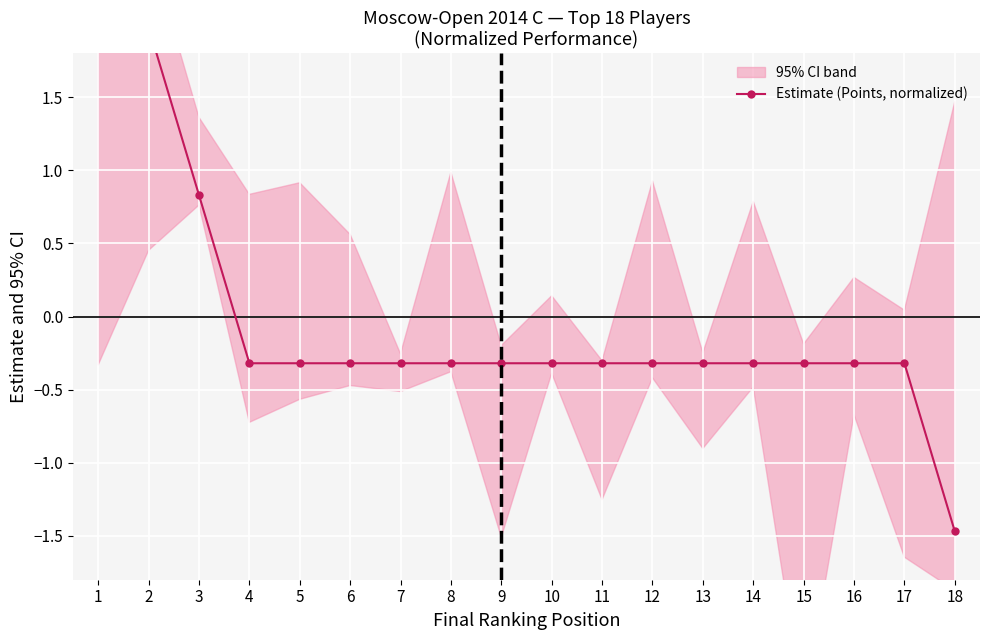

What is the value of the 12th point from the left?

-0.3